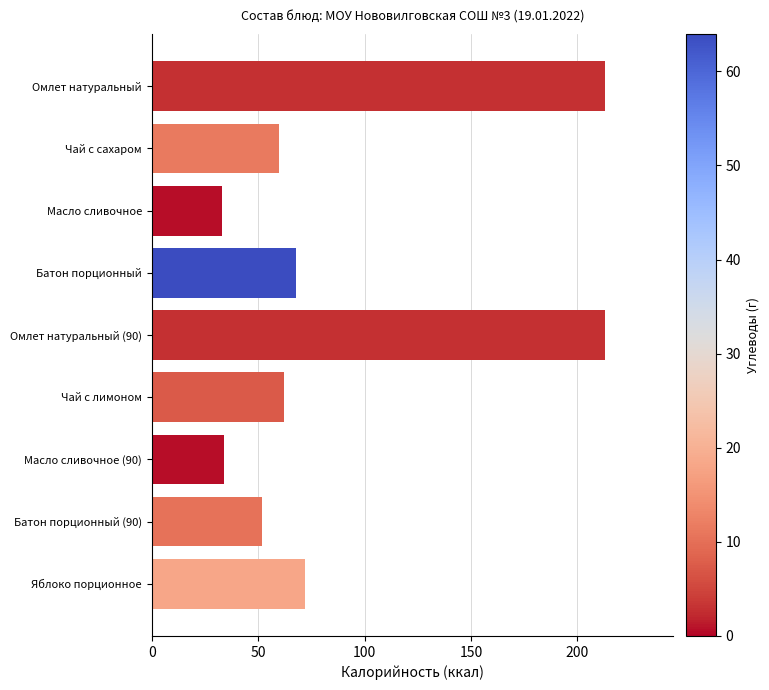

Reading bottom to top, transcribe all the data shown in this chart.

72	52	34	62	213	68	33	60	213